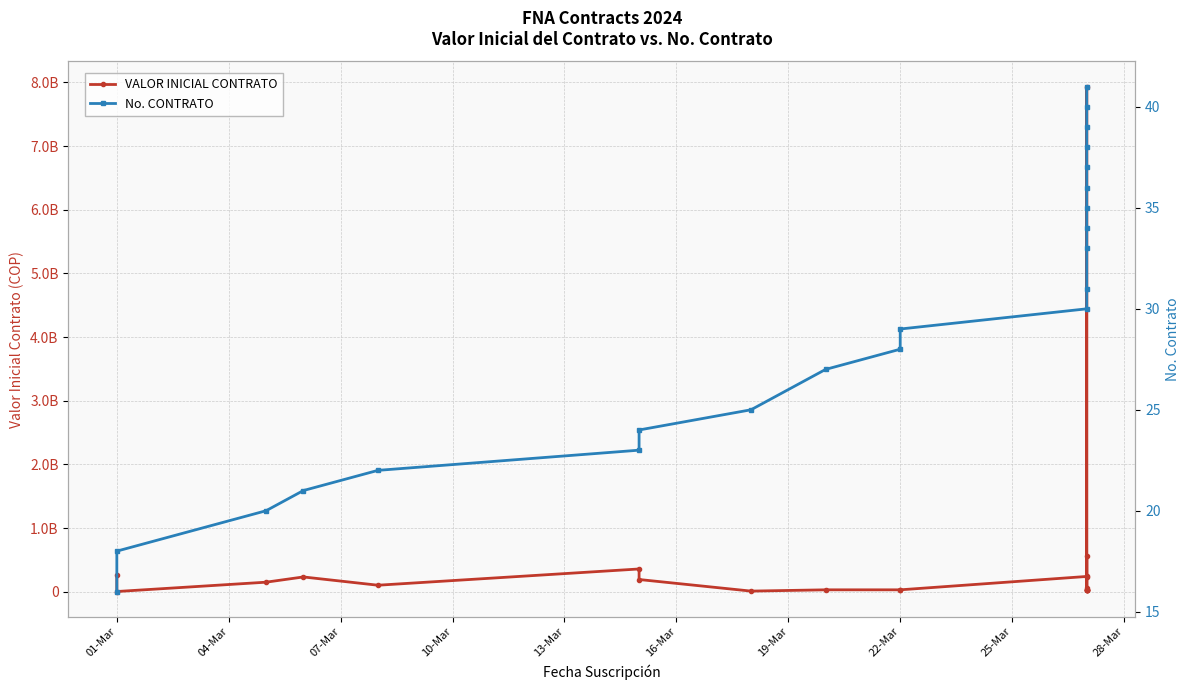

True or false: VALOR INICIAL CONTRATO and No. CONTRATO intersect in this chart.

False